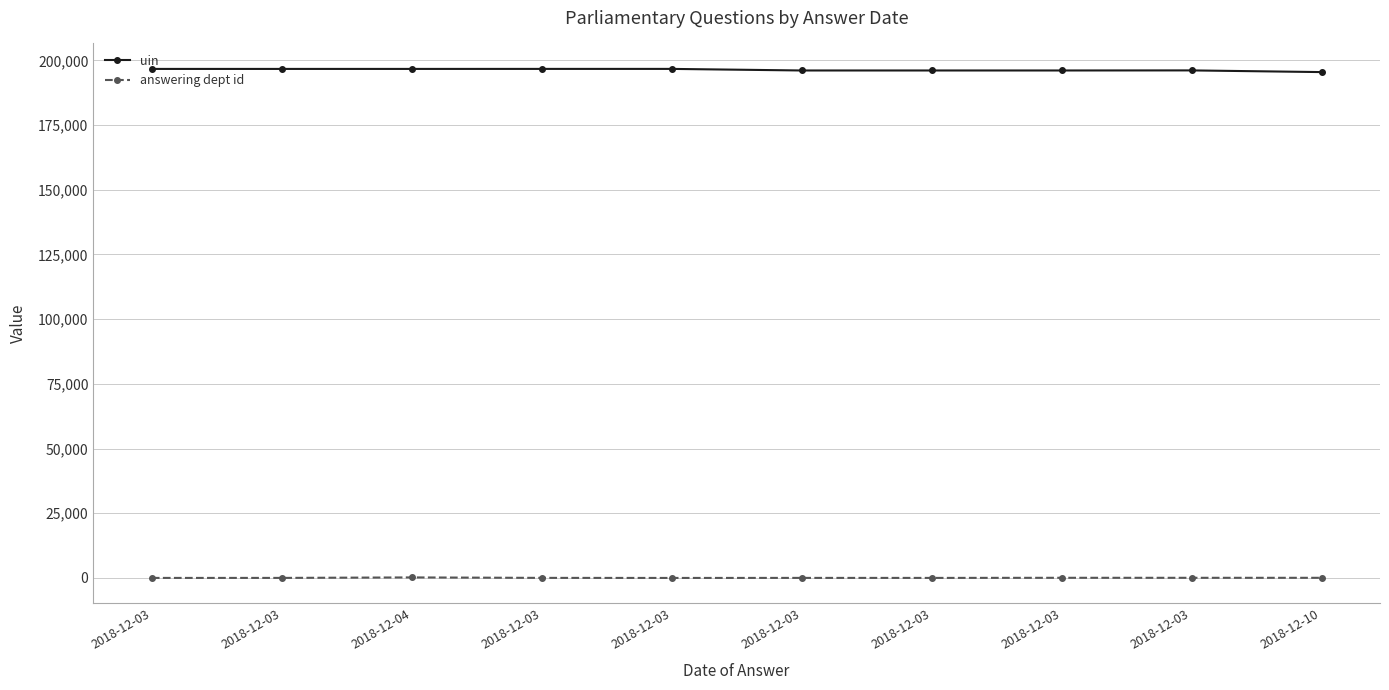

How many lines are shown in the chart?

2